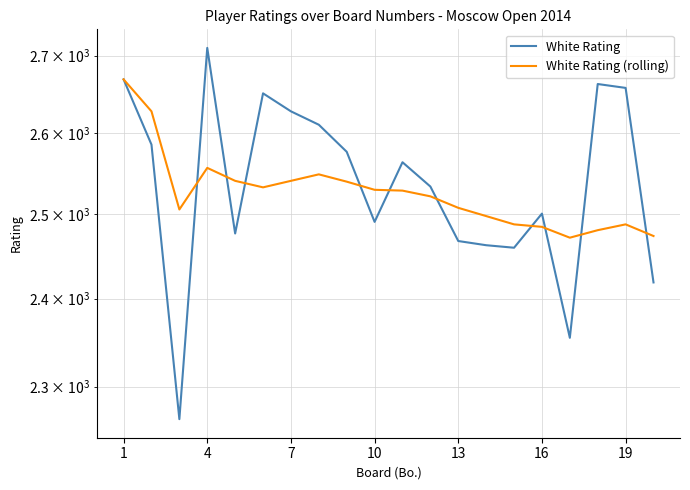

At how many categories does at least one series exceed 2414?

20